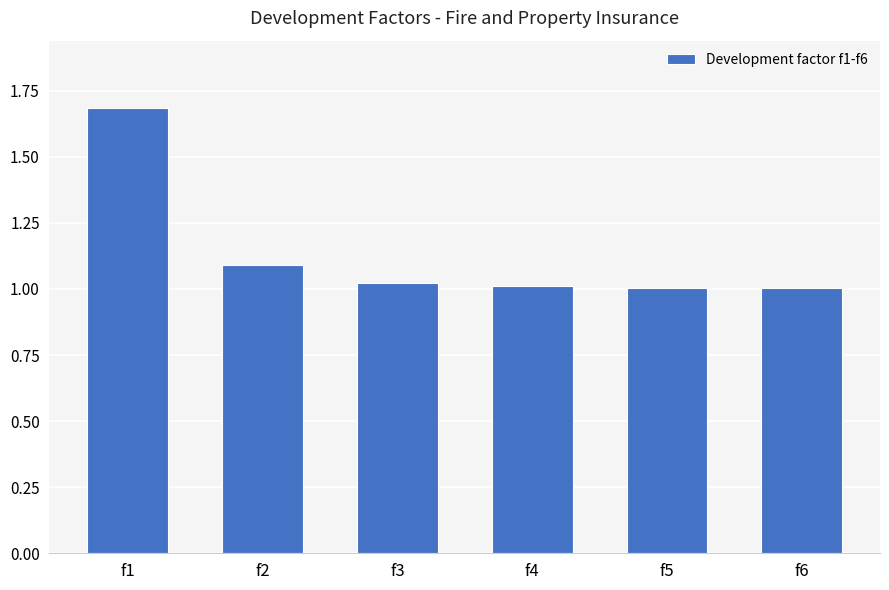

What is the sum of all values?

6.8